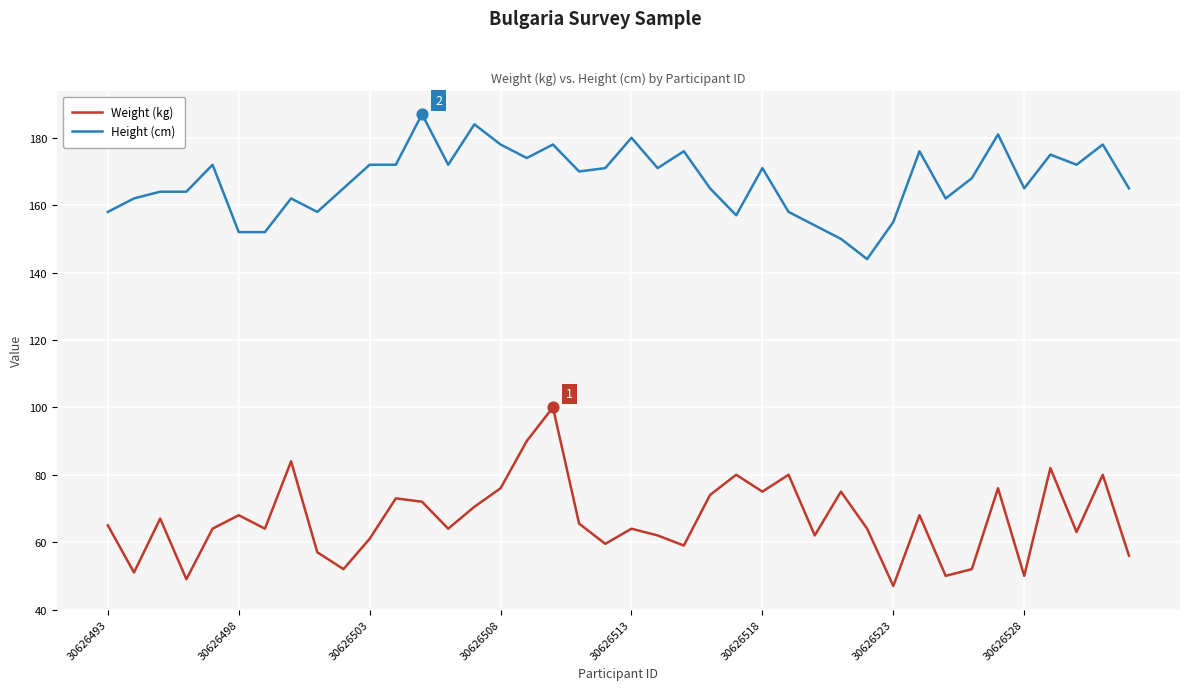

Which series has the largest total across all categories?

Height (cm)